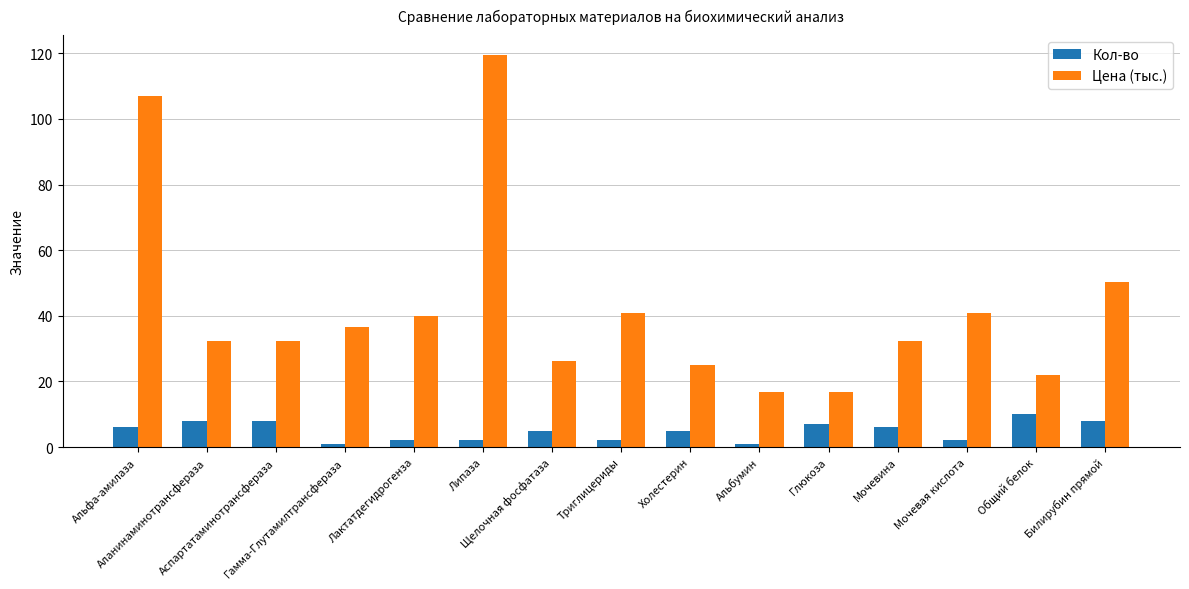

True or false: Цена (тыс.) has a value of 16.7 at Глюкоза.

True